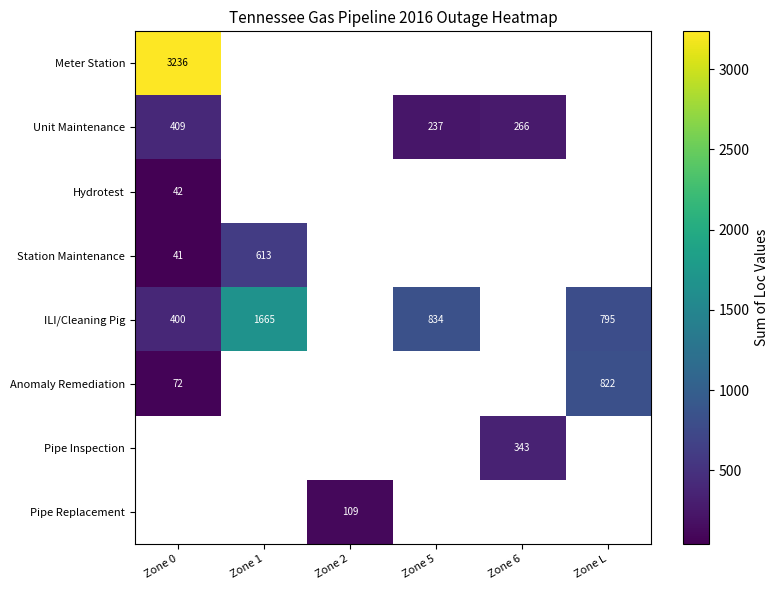

The value of ILI/Cleaning Pig at Zone 1 is 2272. True or false?

False